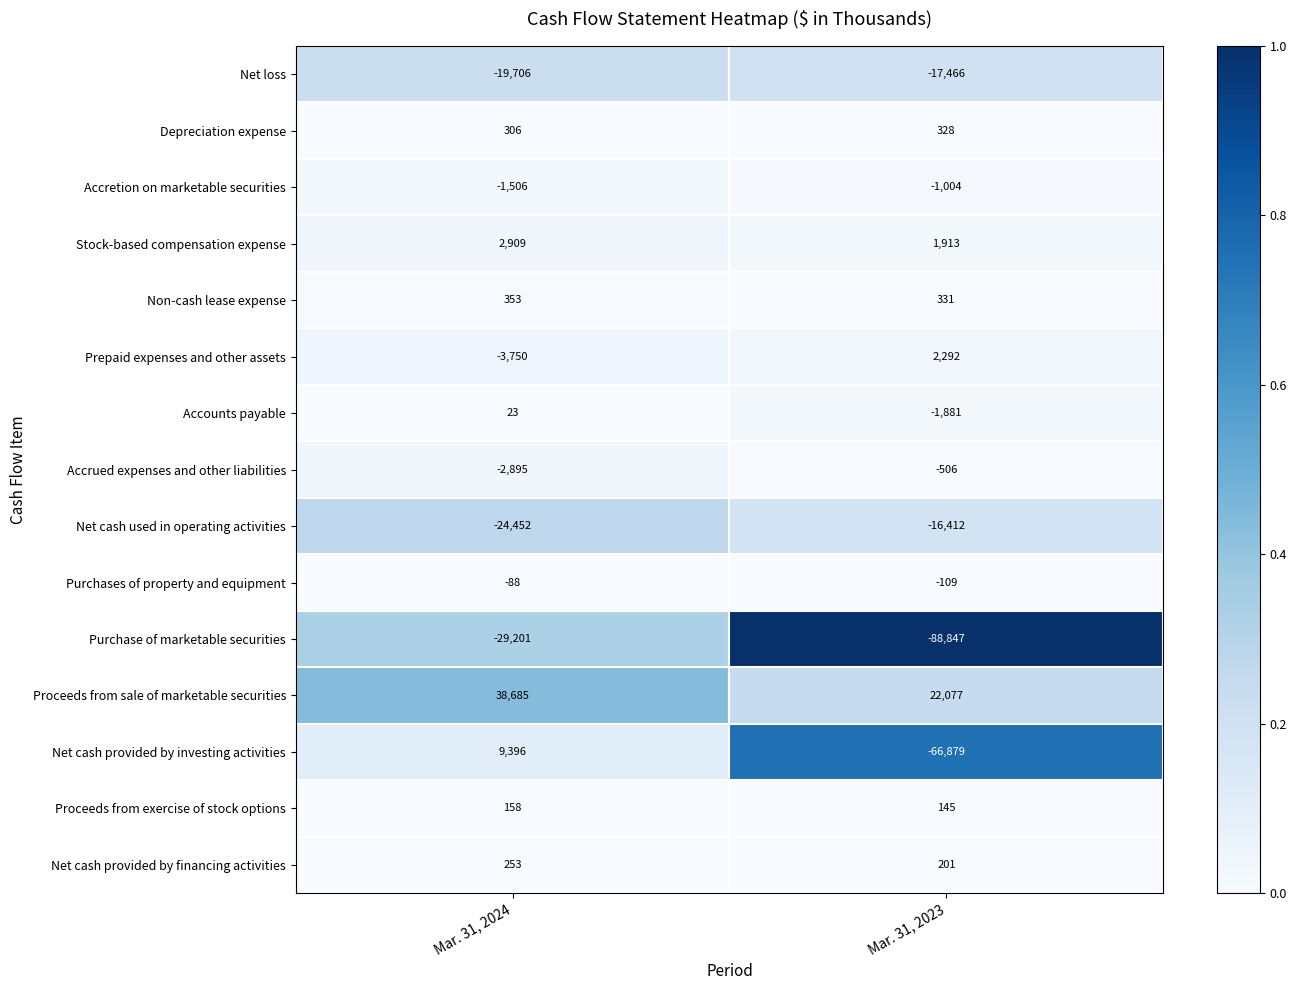

Which series has the widest spread of values?

Net cash provided by investing activities